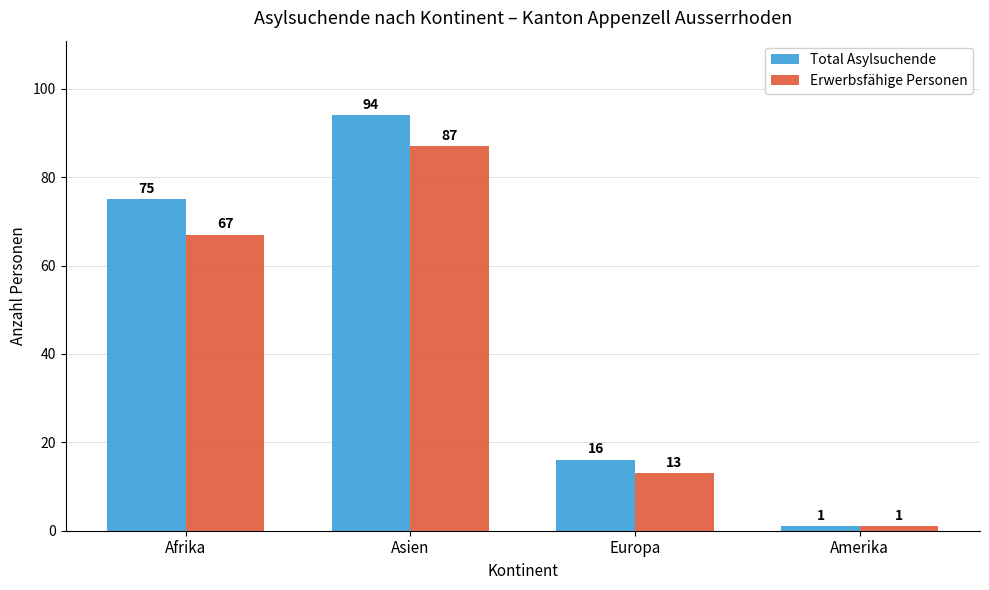

Rank the series by their maximum value, from highest to lowest.

Total Asylsuchende, Erwerbsfähige Personen